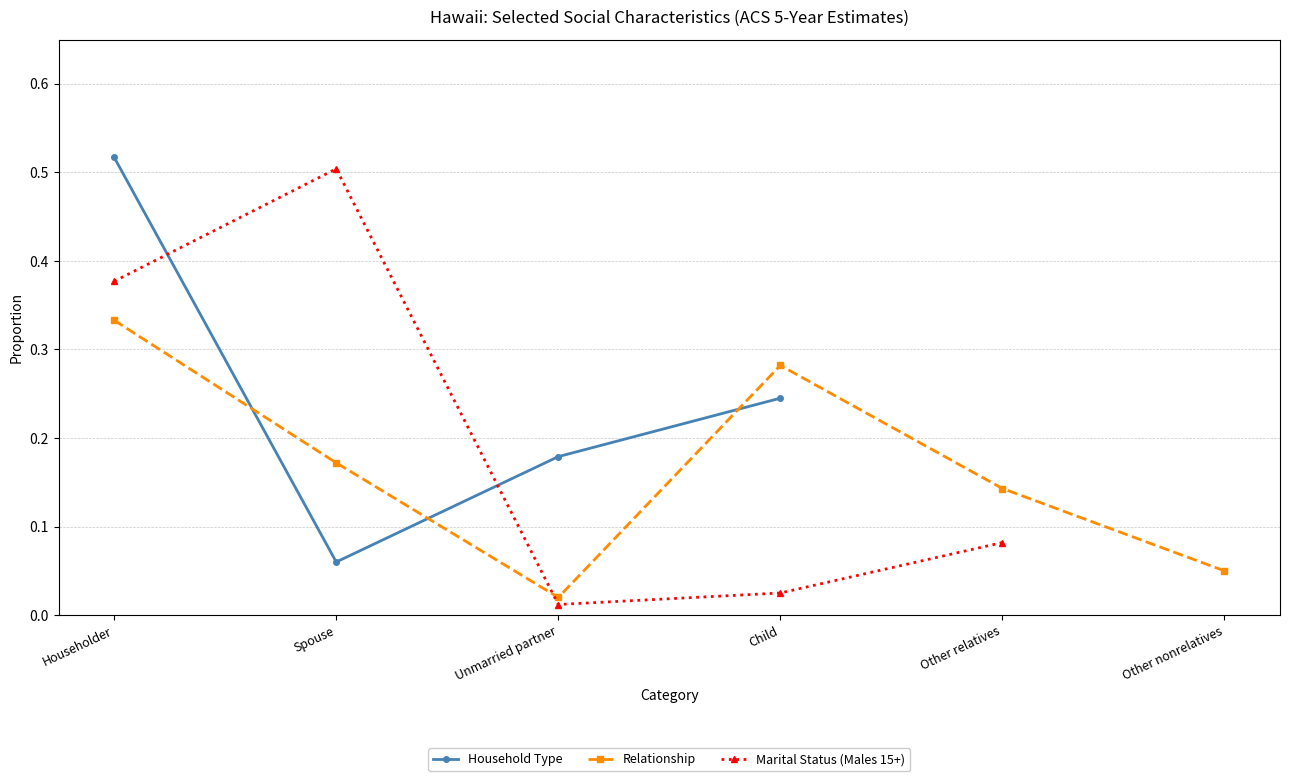

At which category does Household Type reach its first local valley?

Spouse